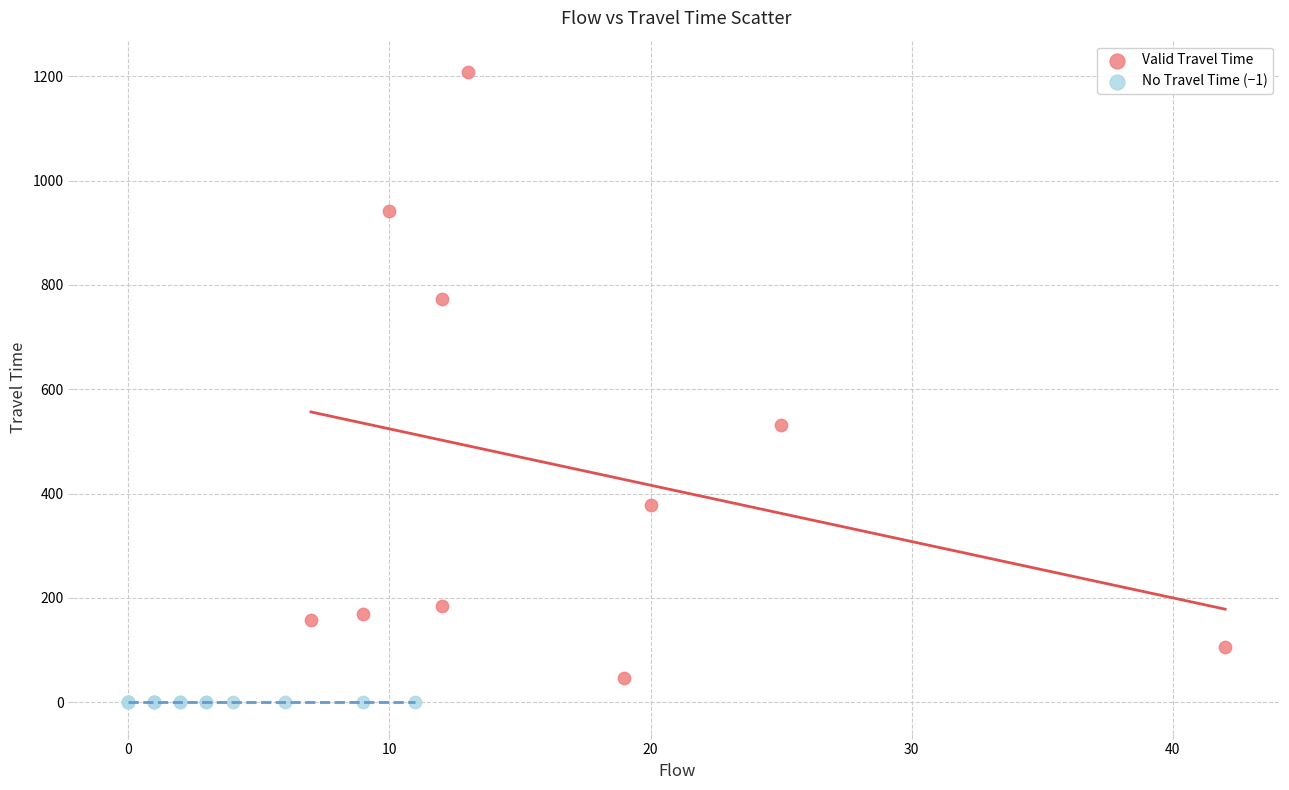

Which series reaches the maximum Y coordinate?

Valid Travel Time